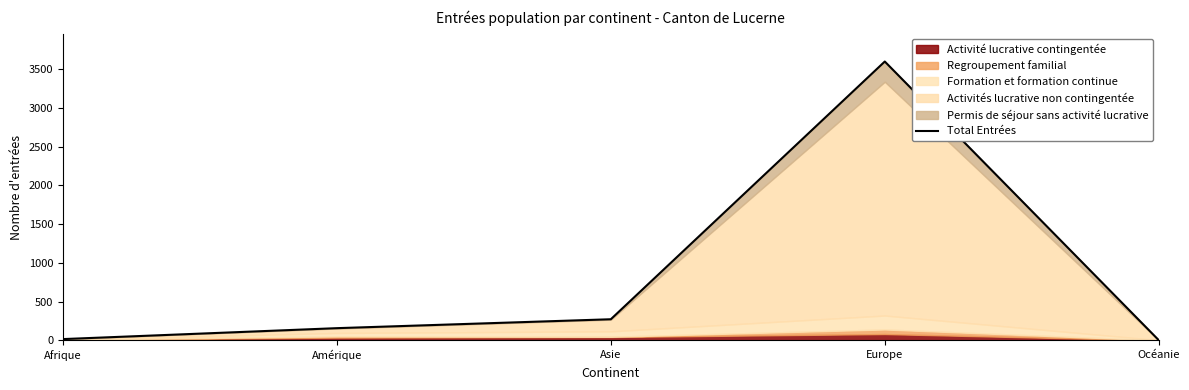

Reading right to left, list all the values displayed in this chart.

2	3597	272	157	16